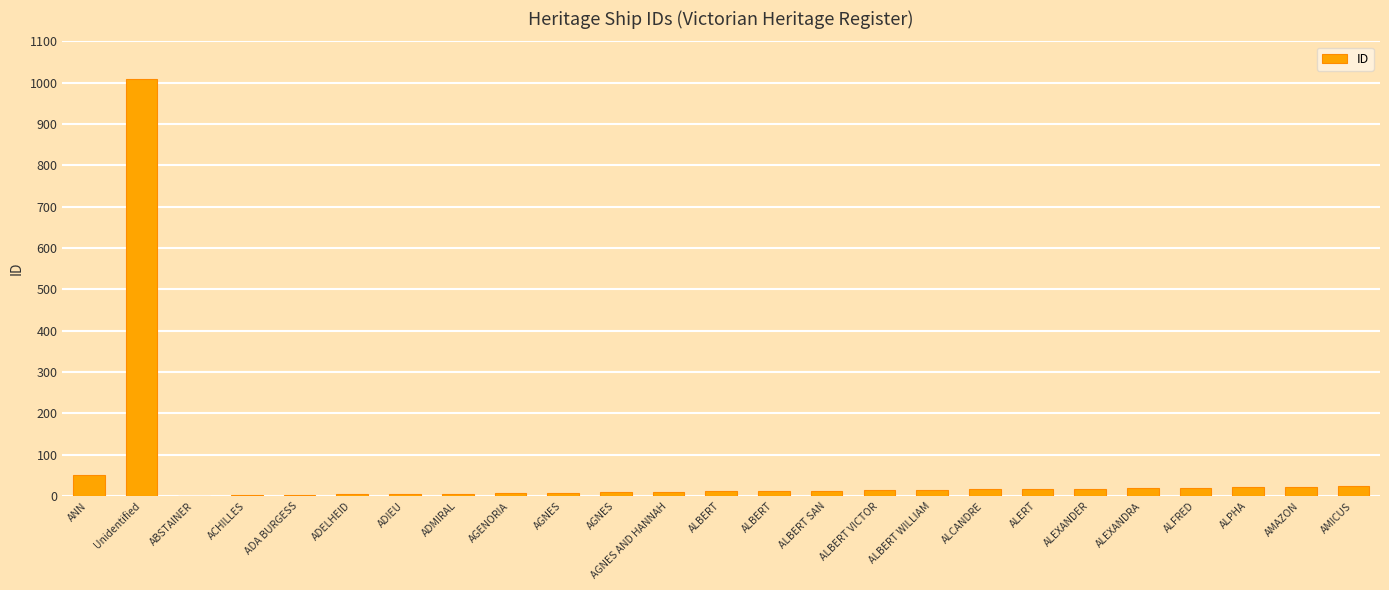

Where does the data first go above 13?

ANN